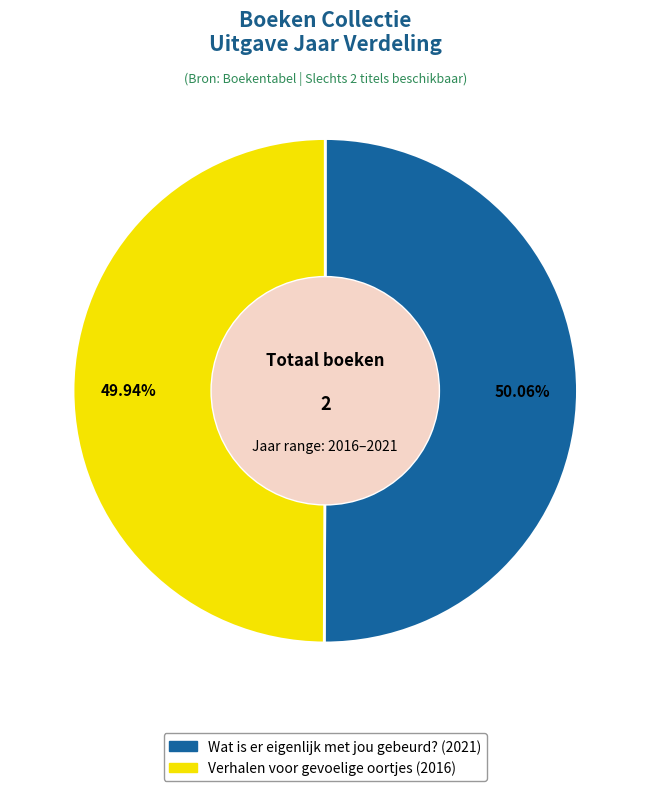

To the nearest percent, what portion does Wat is er eigenlijk met jou gebeurd? represent?

50%